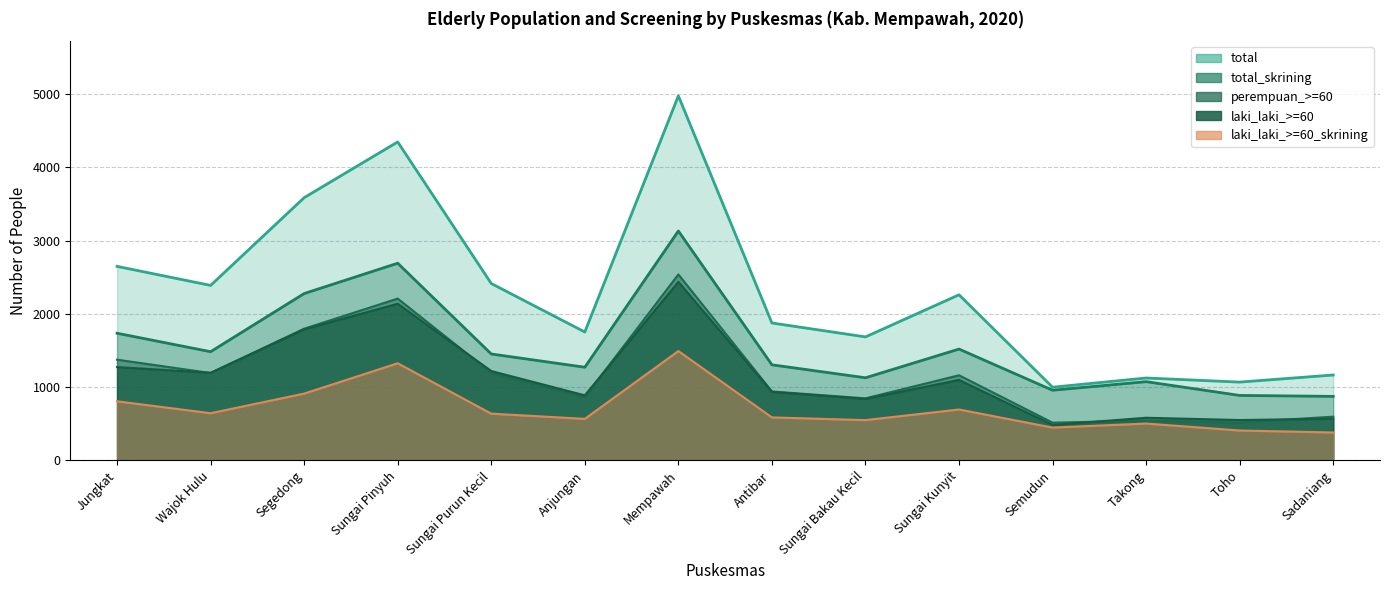

How many lines are shown in the chart?

5